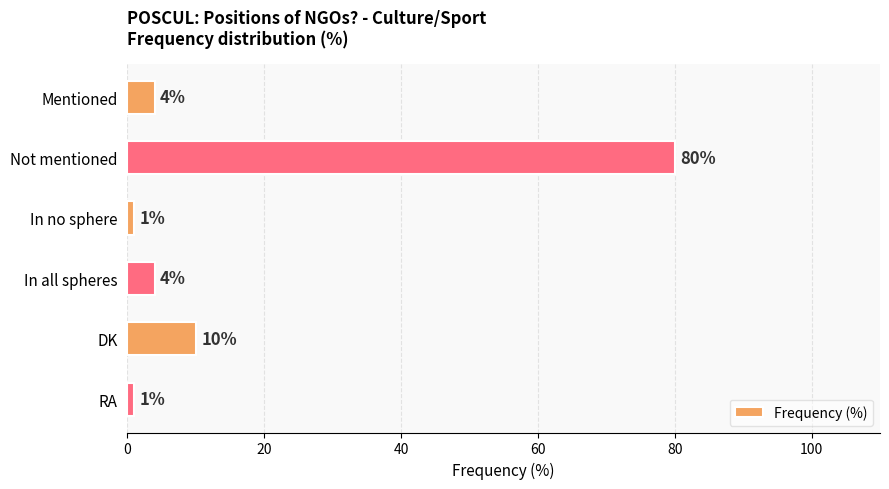

Reading bottom to top, list all the values displayed in this chart.

RA=1	DK=10	In all spheres=4	In no sphere=1	Not mentioned=80	Mentioned=4